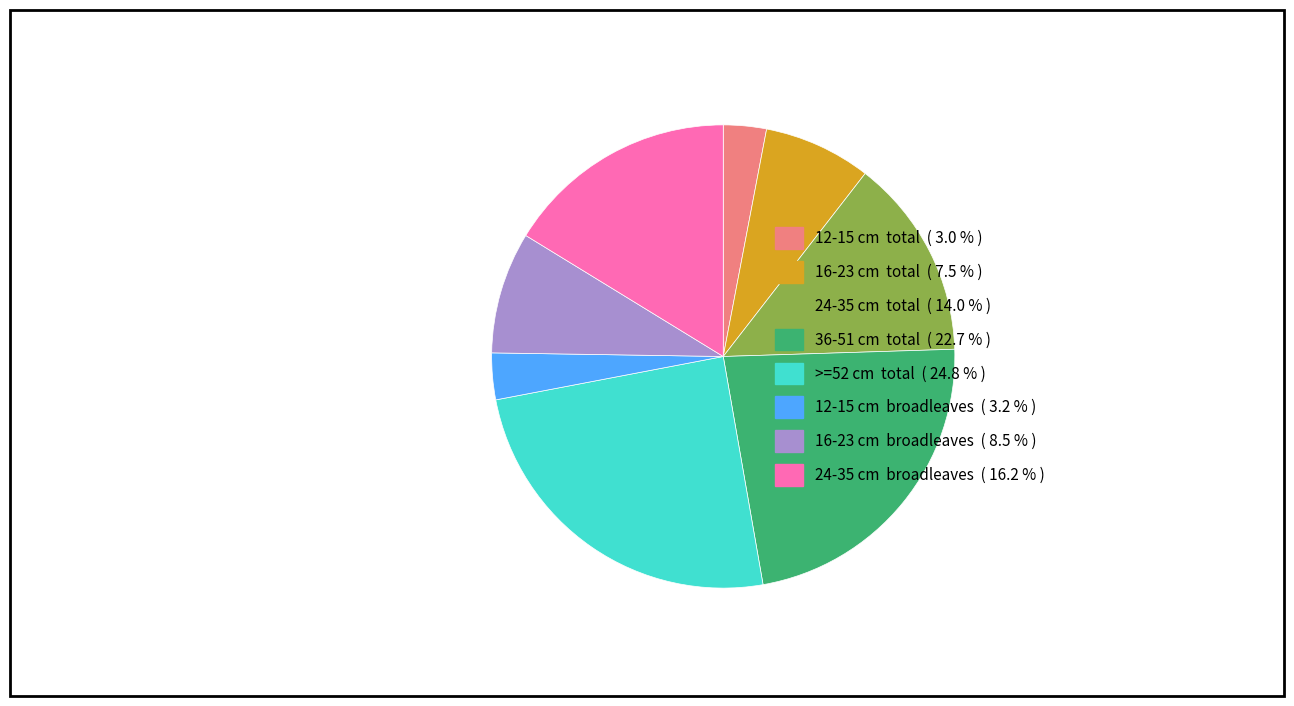

Is there a majority slice in this chart?

No